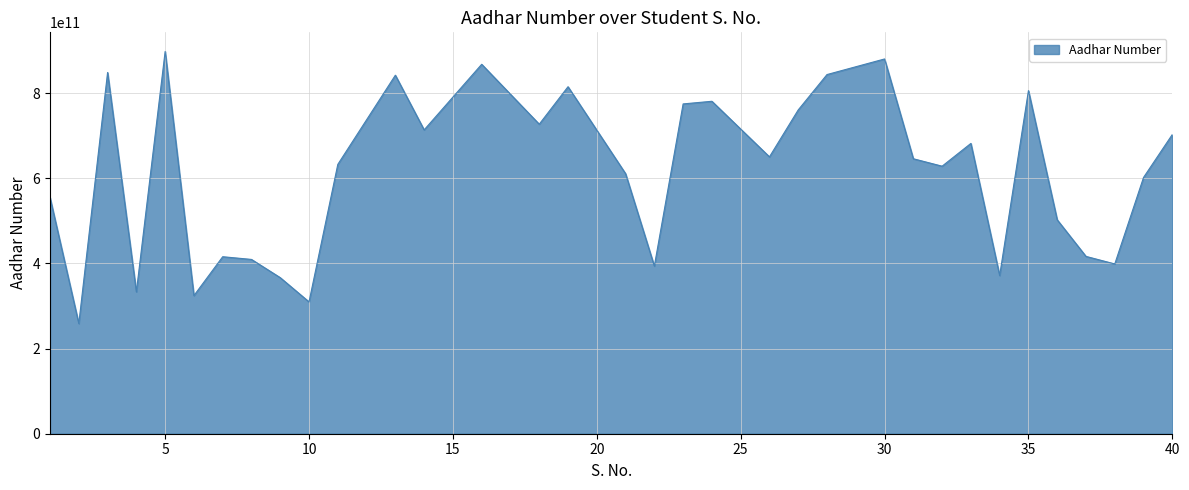

What is the difference between the maximum and minimum values?

639190316420